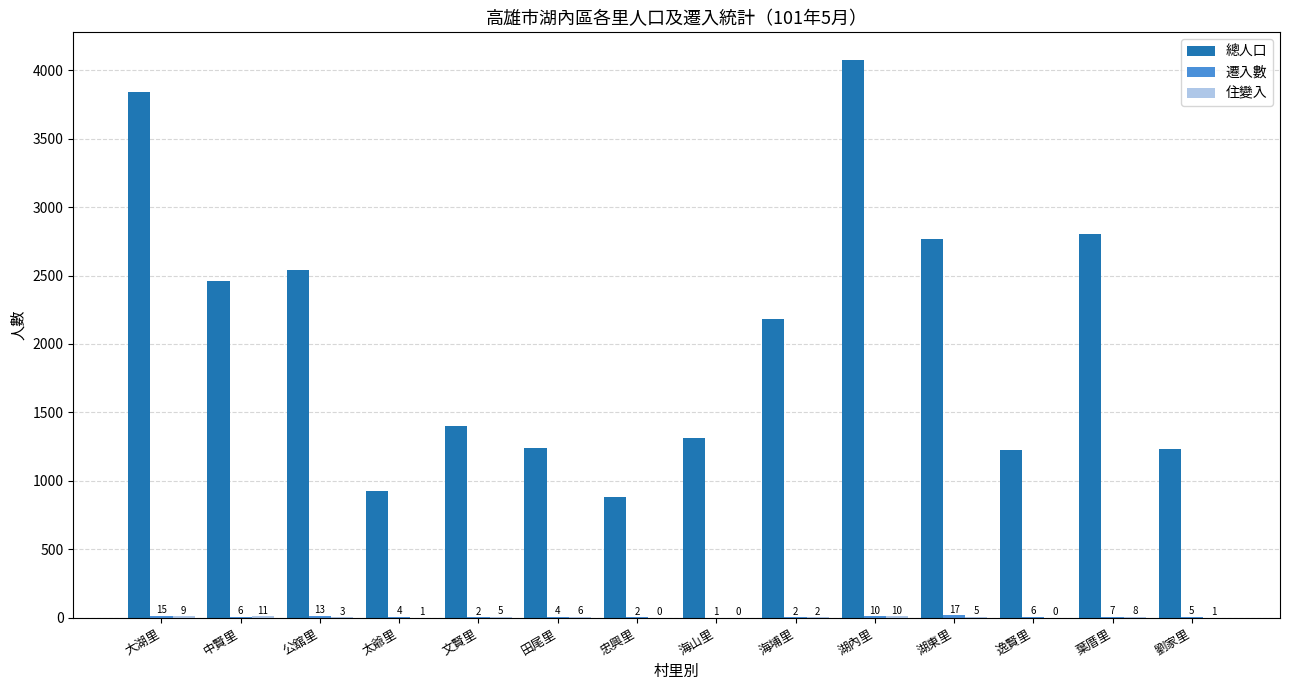

What is the maximum value for 總人口?

4073